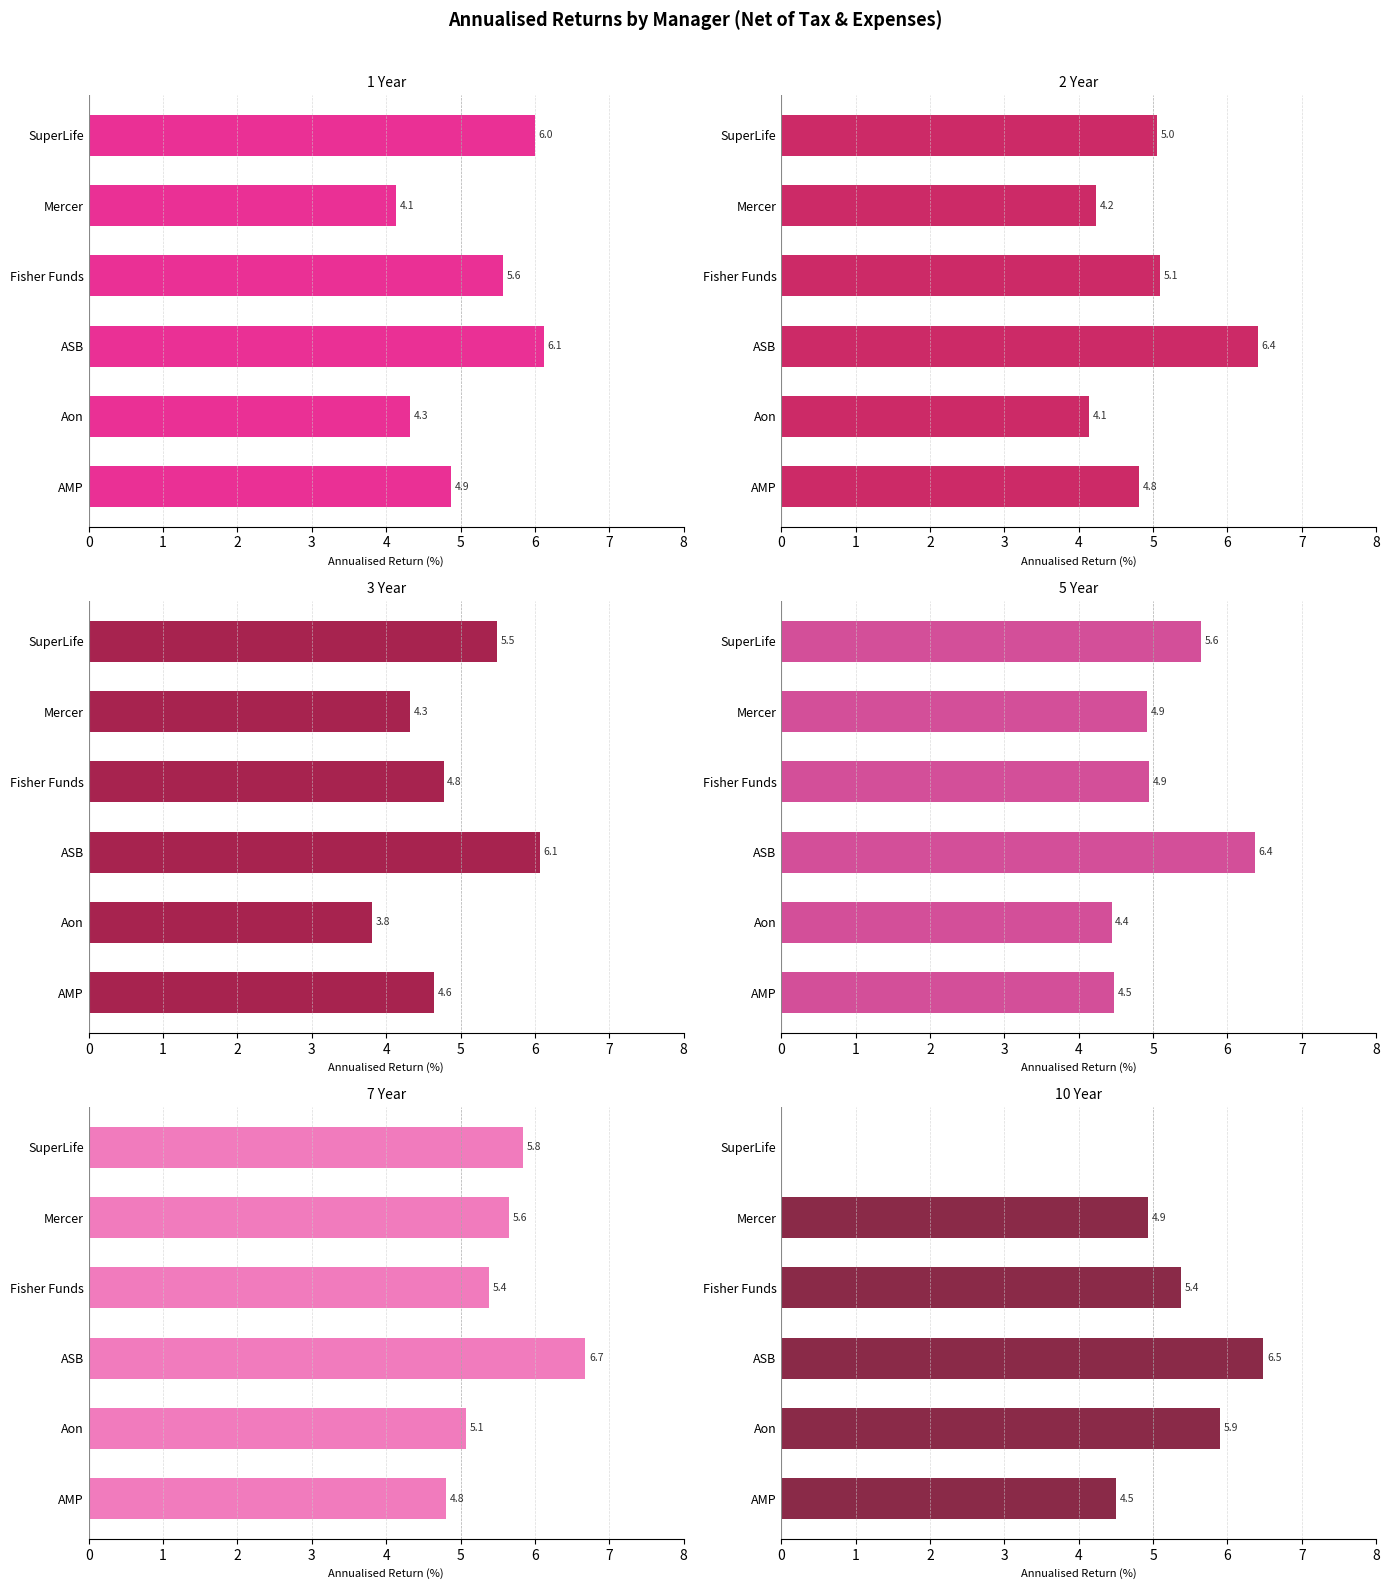

Which series changed the most between Aon and Mercer?

10 Year